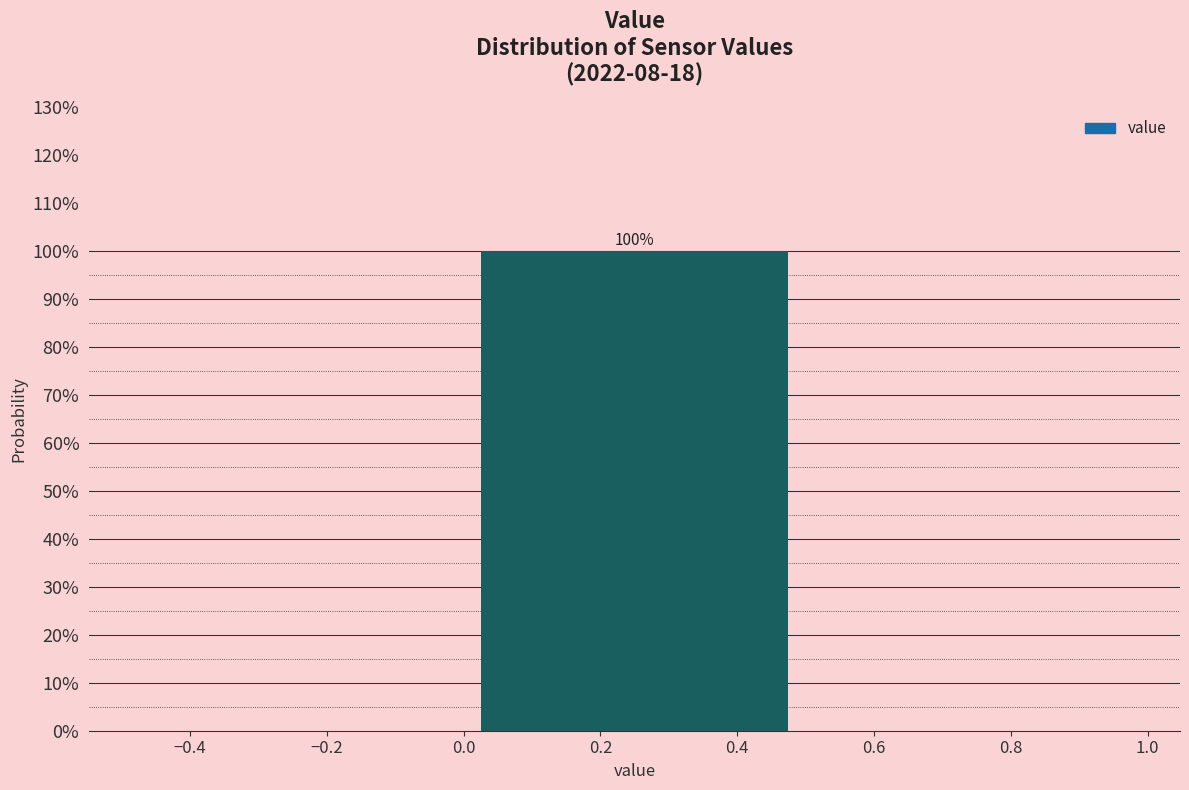

Which range on the x-axis has the tallest bar?

0.0 to 0.5